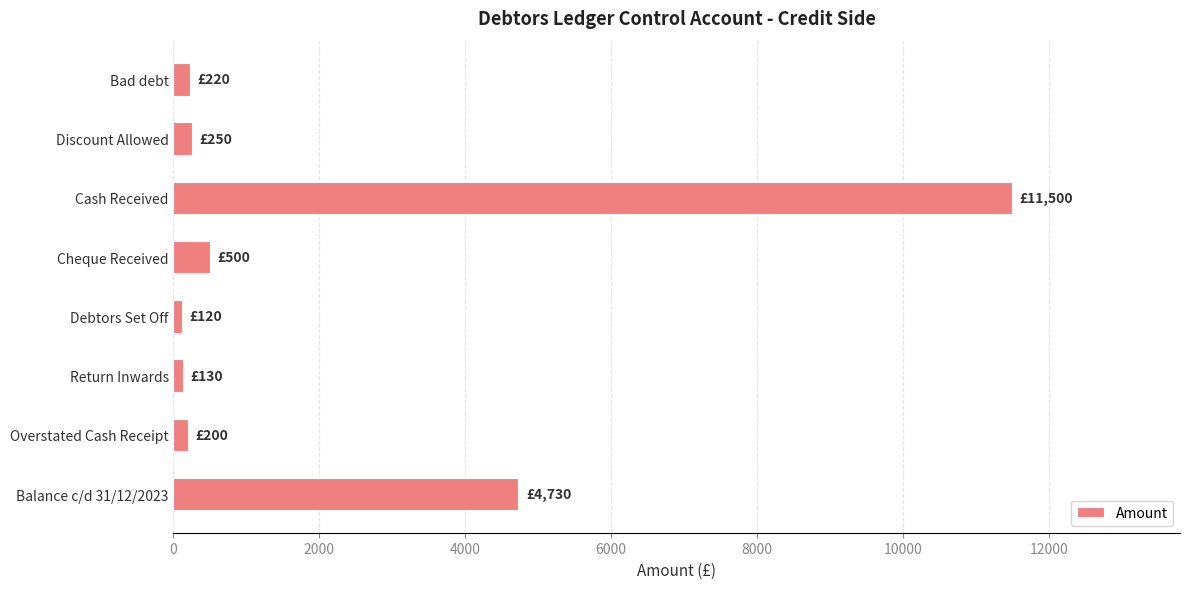

How many distinct data groups are displayed?

1